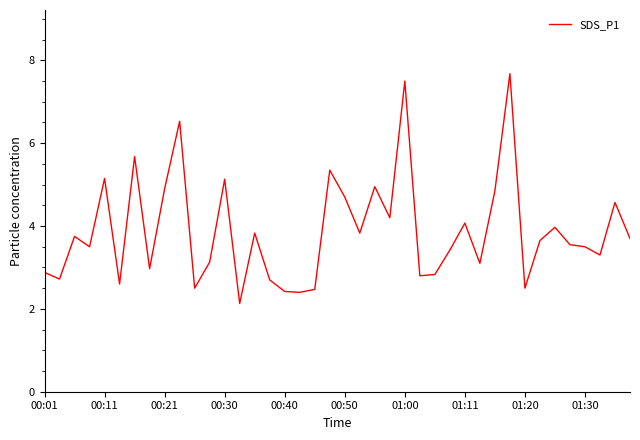

What is the greatest value displayed?

7.7